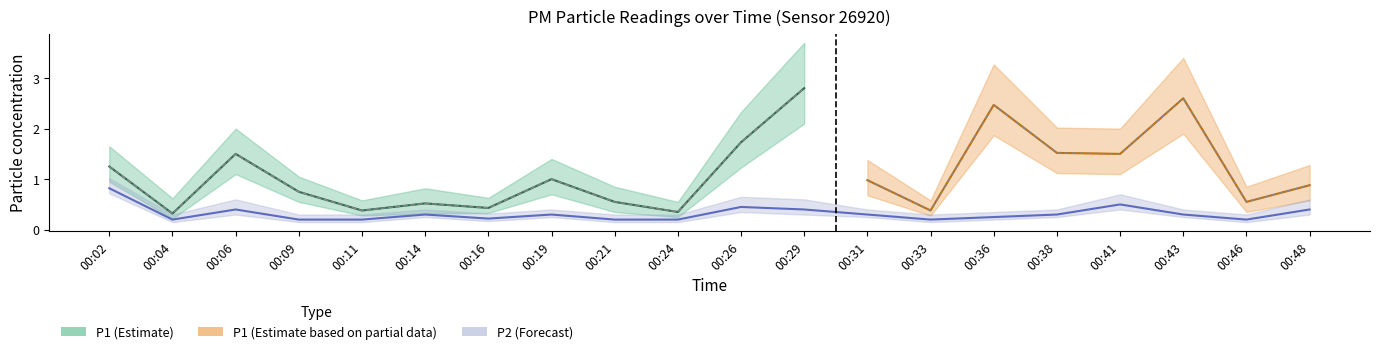

How many data points does each series have?

20